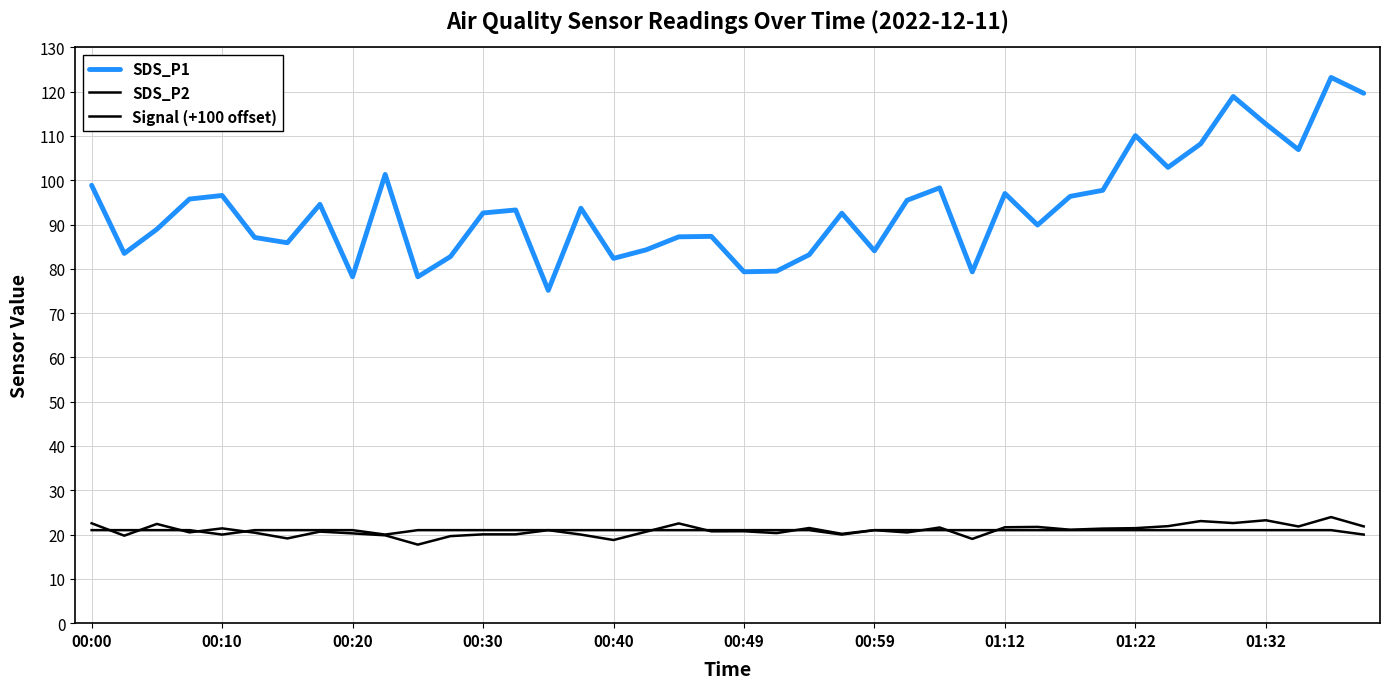

Does the chart have visible grid lines?

Yes